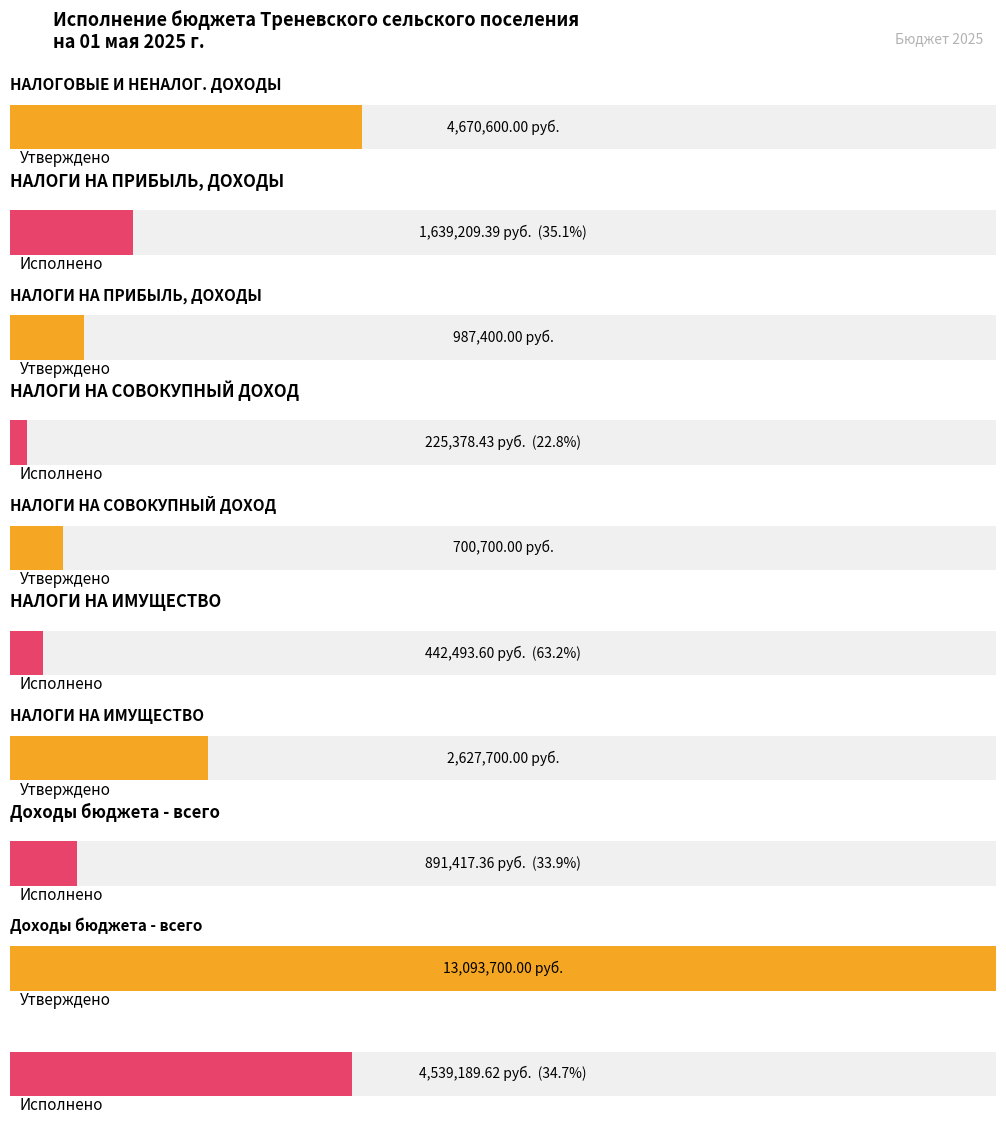

Which has a higher value, Доходы бюджета - всего or НАЛОГИ НА ПРИБЫЛЬ, ДОХОДЫ?

Доходы бюджета - всего